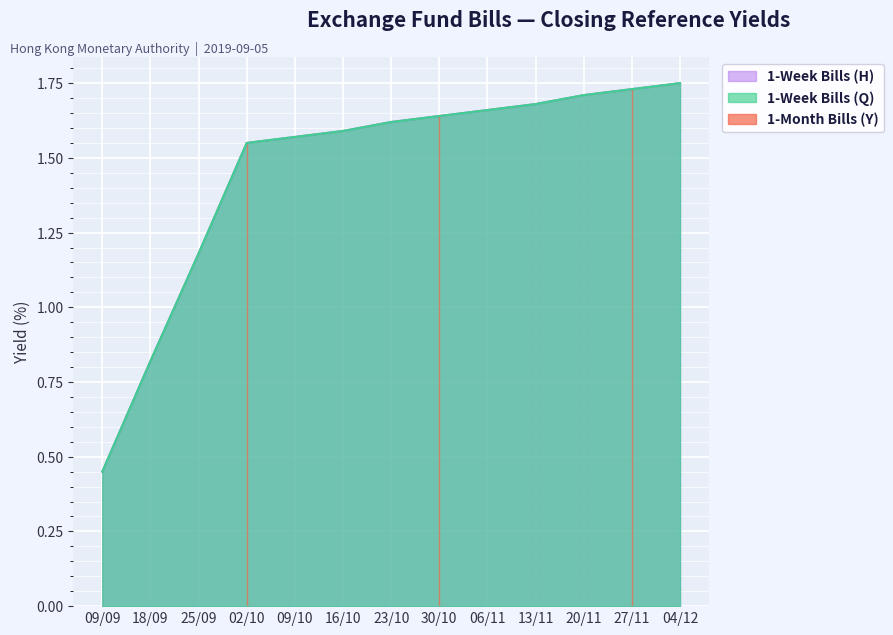

What is the approximate value of 1-Week Bills (Q) at 13/11?

1.7